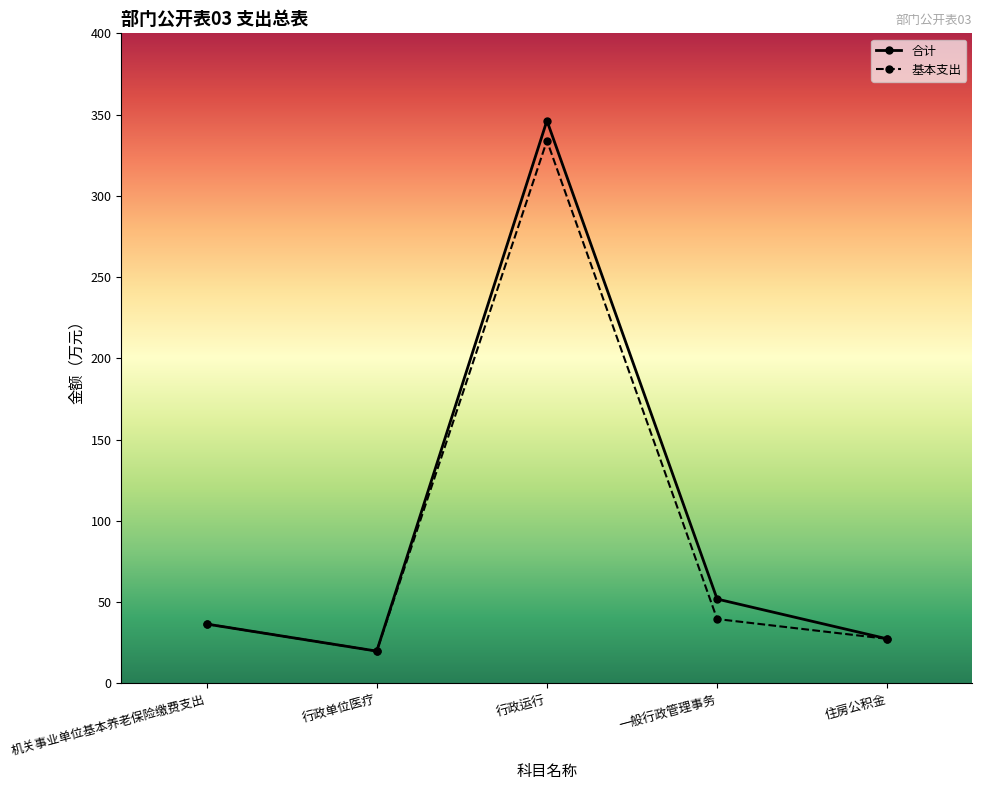

True or false: 基本支出 has more than 1 interior local peaks.

False